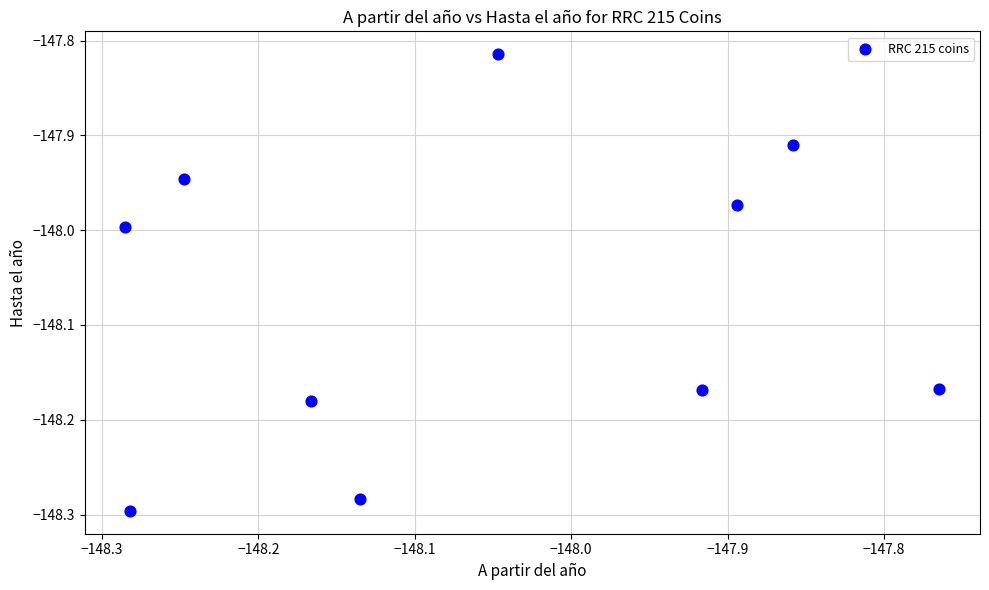

What is the average X value?

-148.1